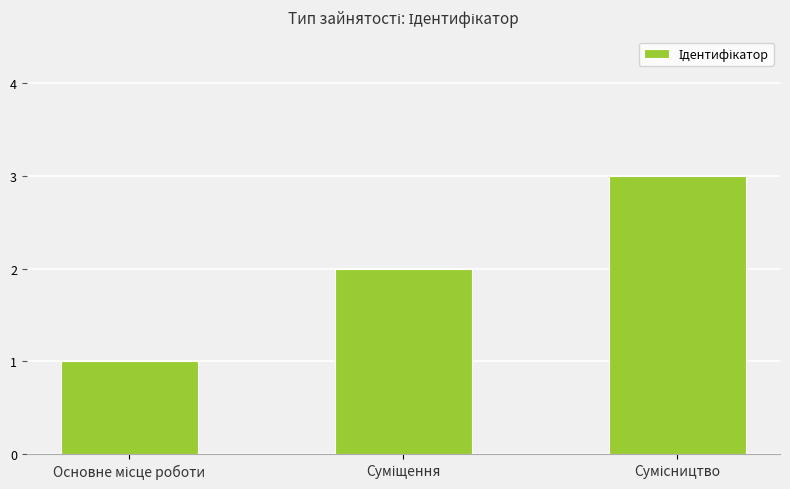

What is the sum of all values?

6